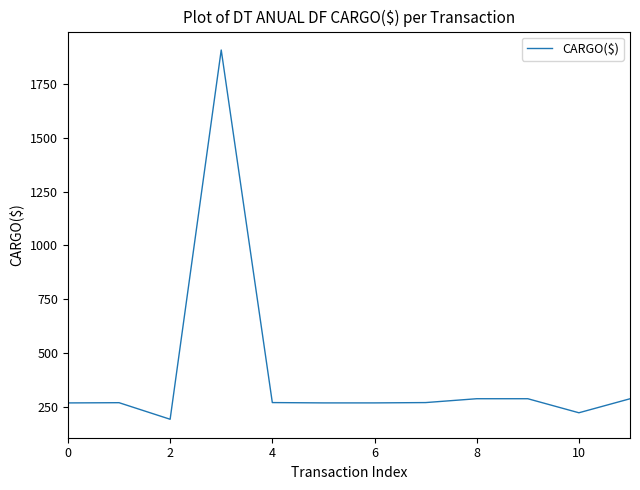

What is the smallest value displayed?

192.2